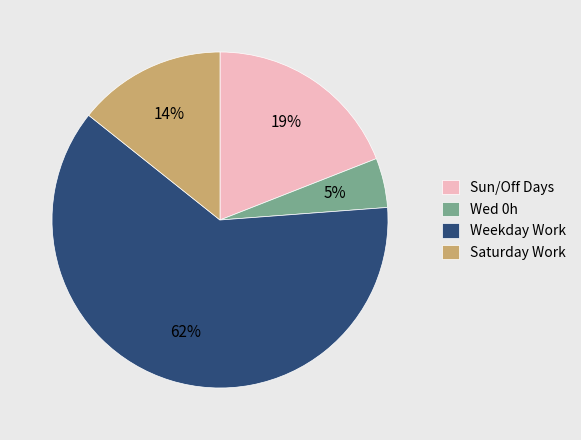

True or false: Weekday Work accounts for 49% of the total.

False